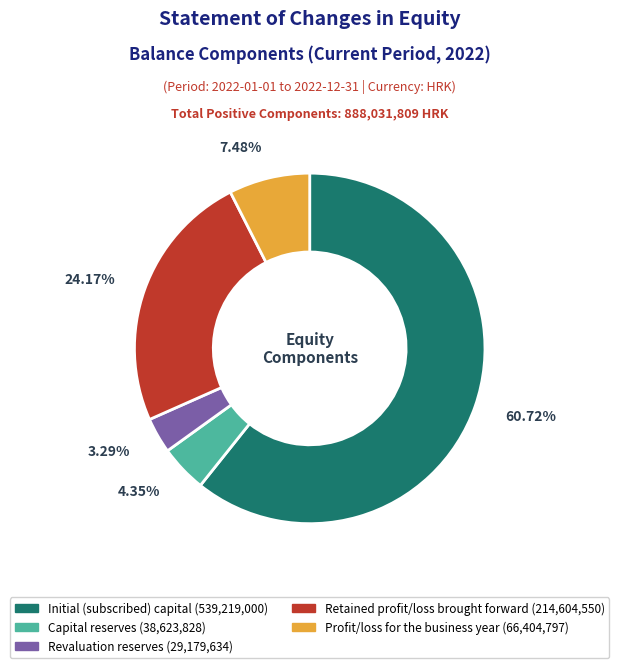

Is there a majority slice in this chart?

Yes